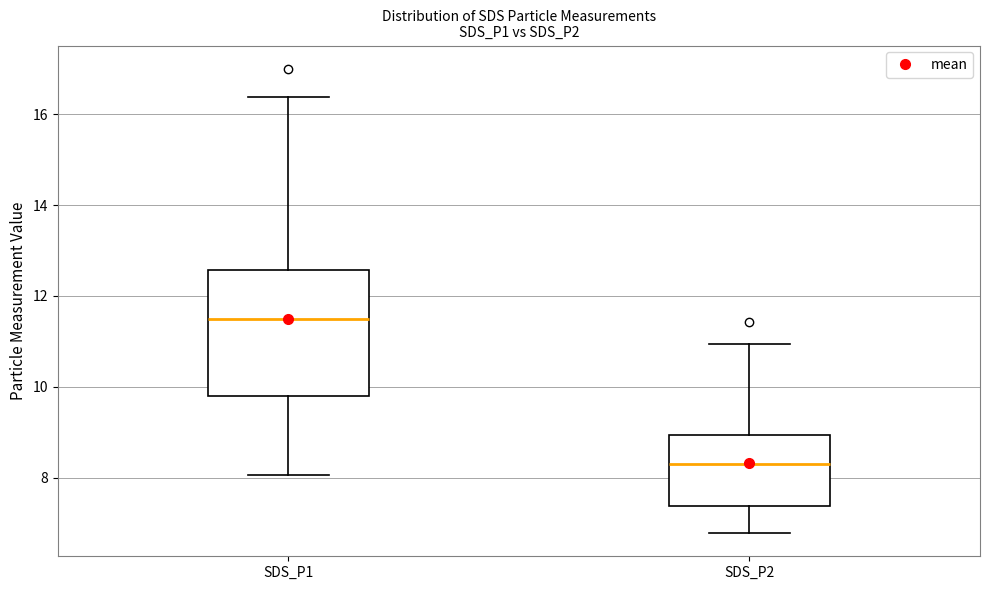

Which box has the lowest median line?

SDS_P2